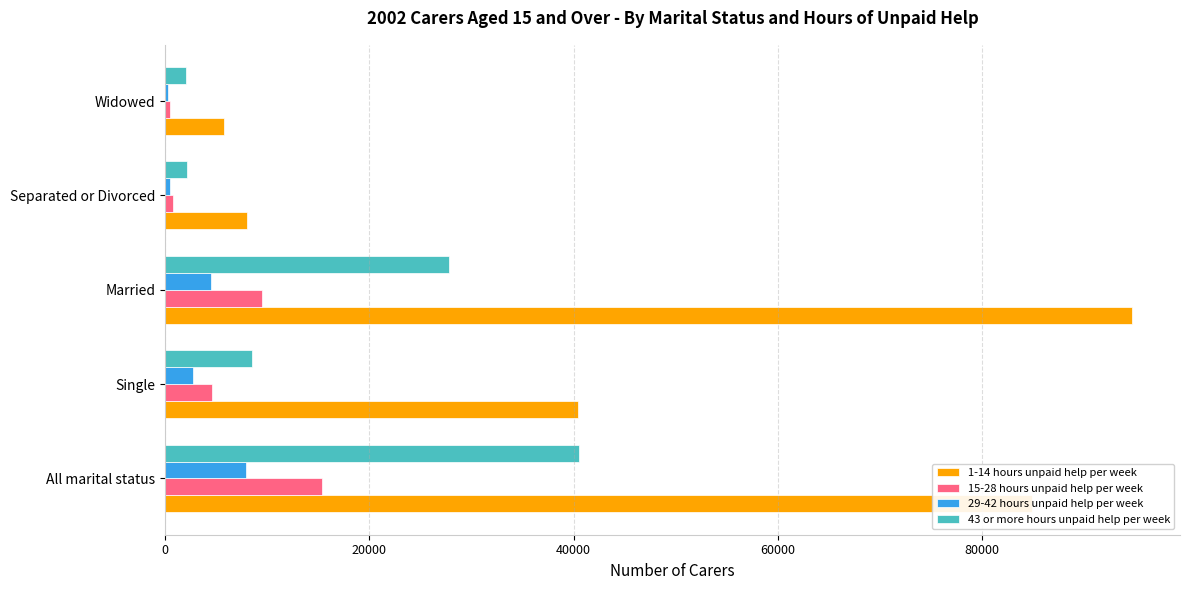

Is it true that 1-14 hours unpaid help per week equals 53398 at All marital status?

False